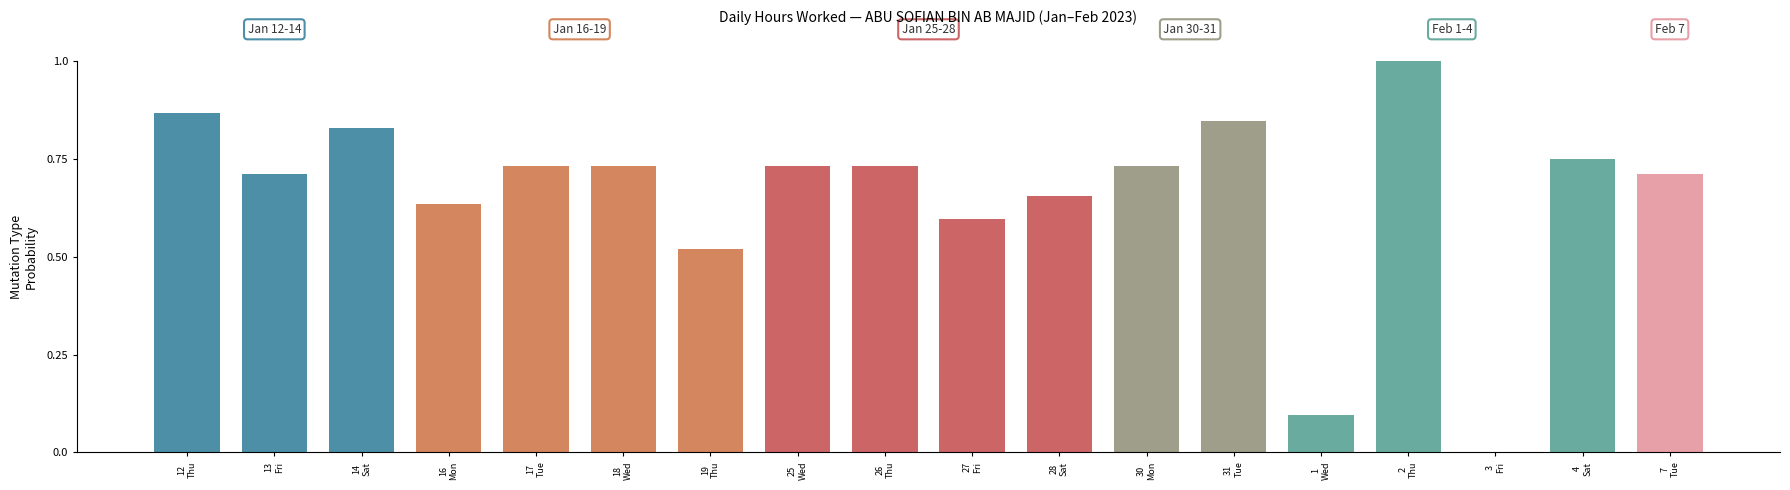

Are the bars horizontal?

No